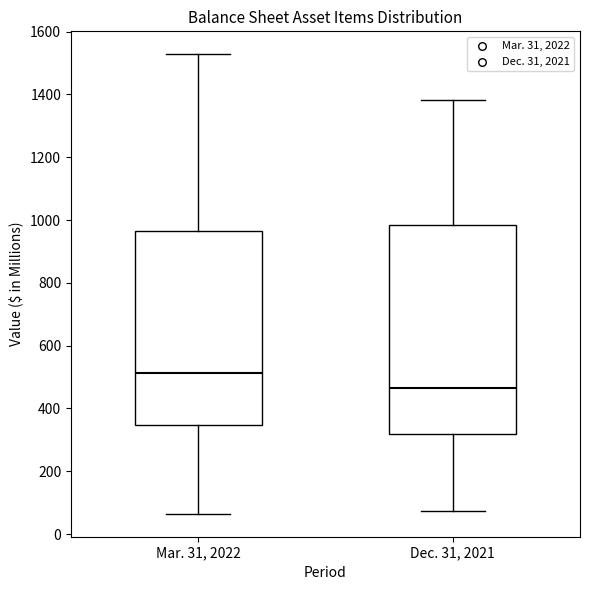

Where does the lower whisker of the box for Mar. 31, 2022 end on the y-axis? The values are not printed on the chart, so give them approximately, as read against the axis.

60